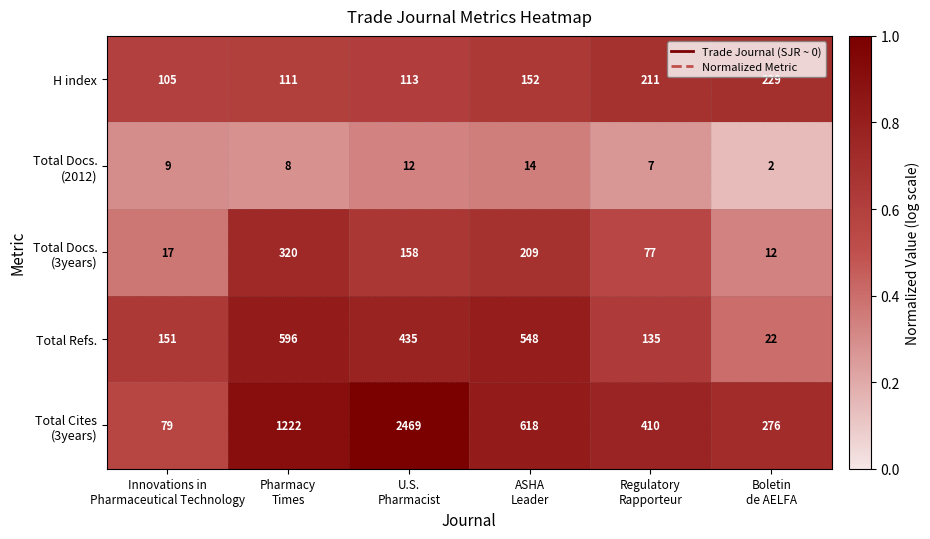

What is the highest value of the H index series?

229